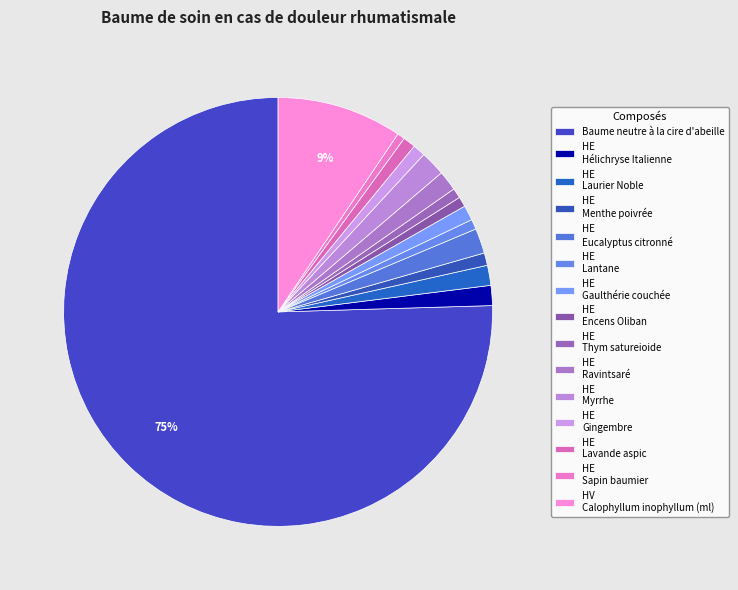

What is the largest slice in the pie chart?

Baume neutre à la cire d'abeille